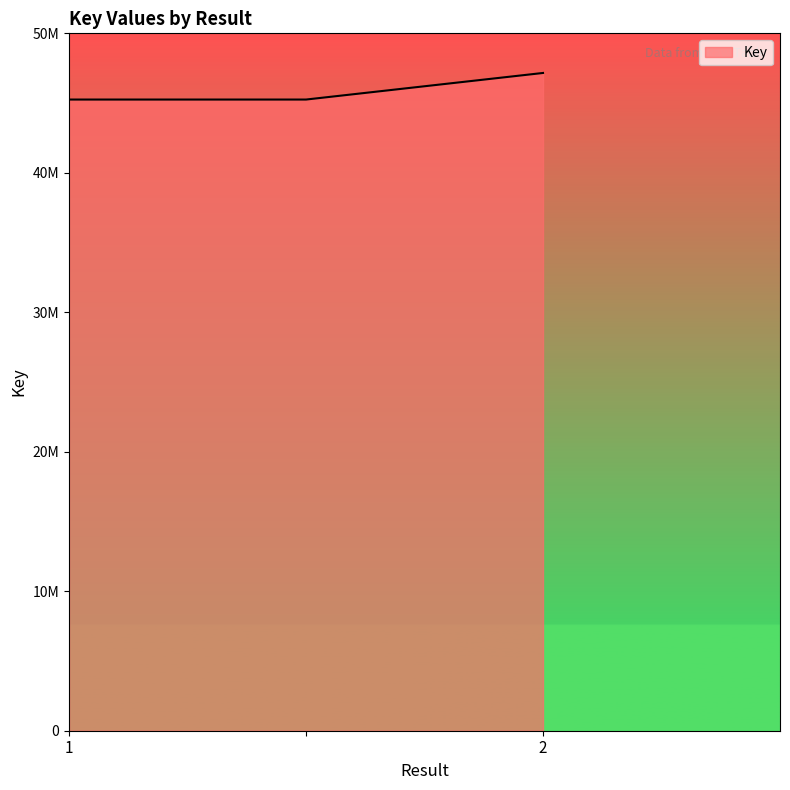

What is the average value?

45888065